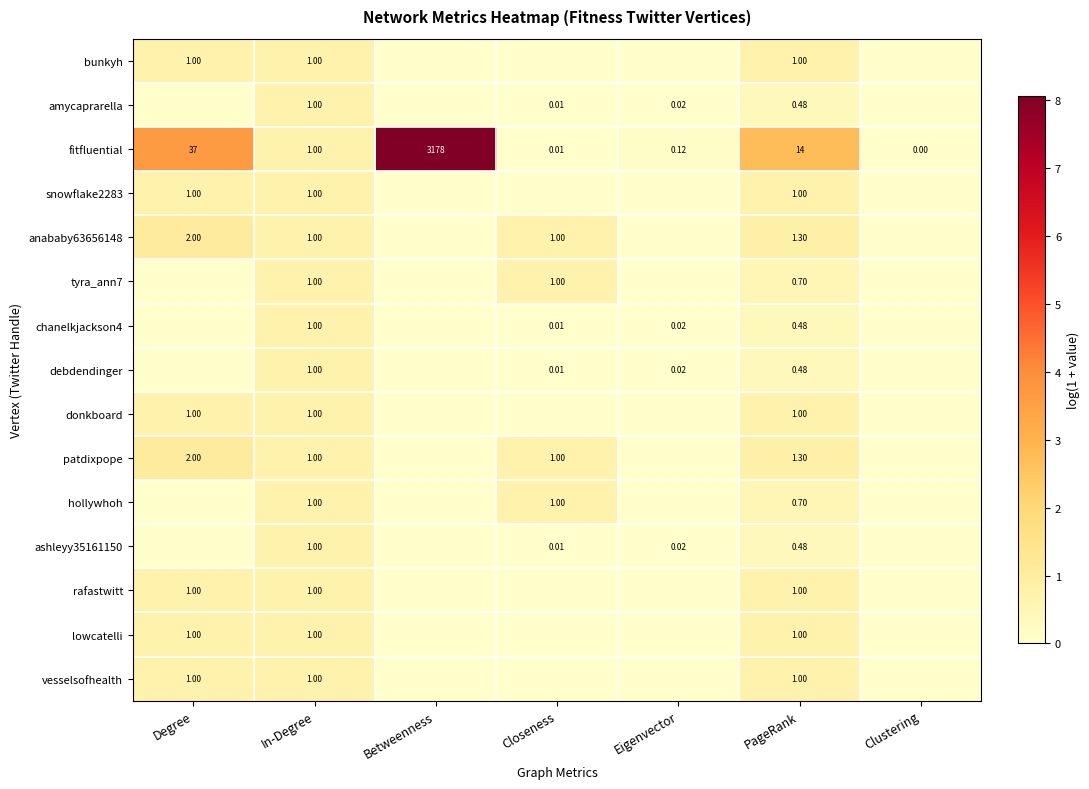

Rank the categories by fitfluential value from lowest to highest.

Clustering, Closeness, Eigenvector, In-Degree, PageRank, Degree, Betweenness